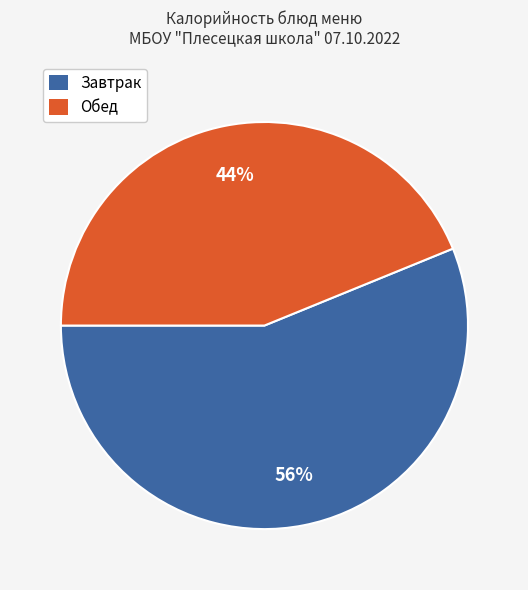

To the nearest percent, what is the difference between the largest and smallest slice percentages?

12%